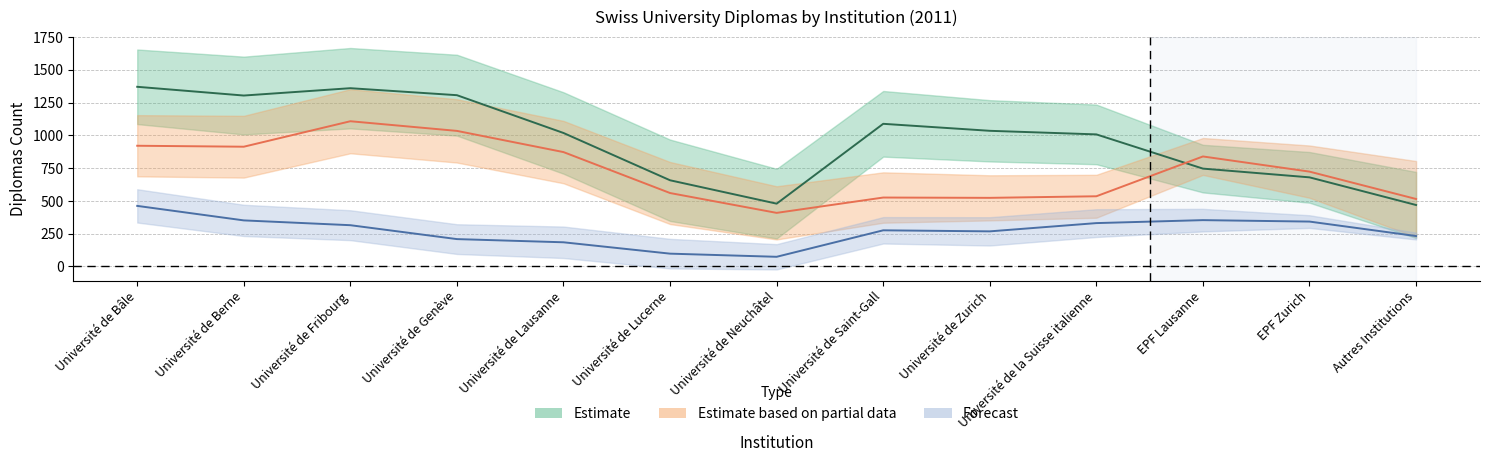

Is this an area chart (filled region under the line)?

No